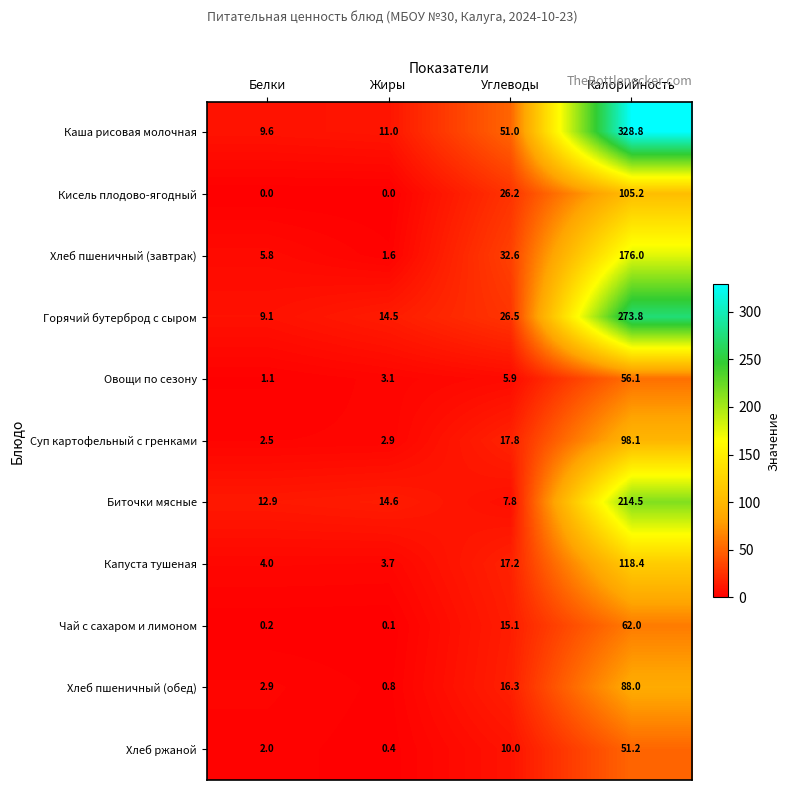

Which series has the widest spread of values?

Каша рисовая молочная